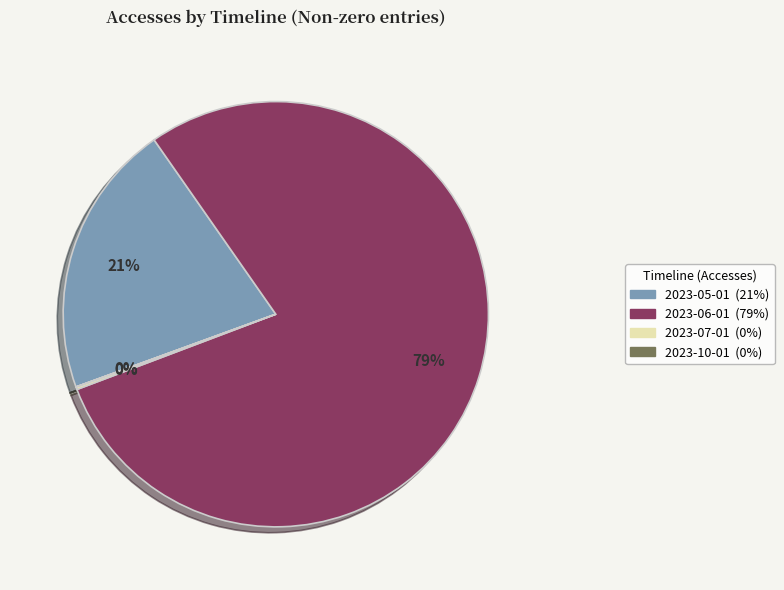

To the nearest percent, what percentage of the pie is 2023-06-01?

79%